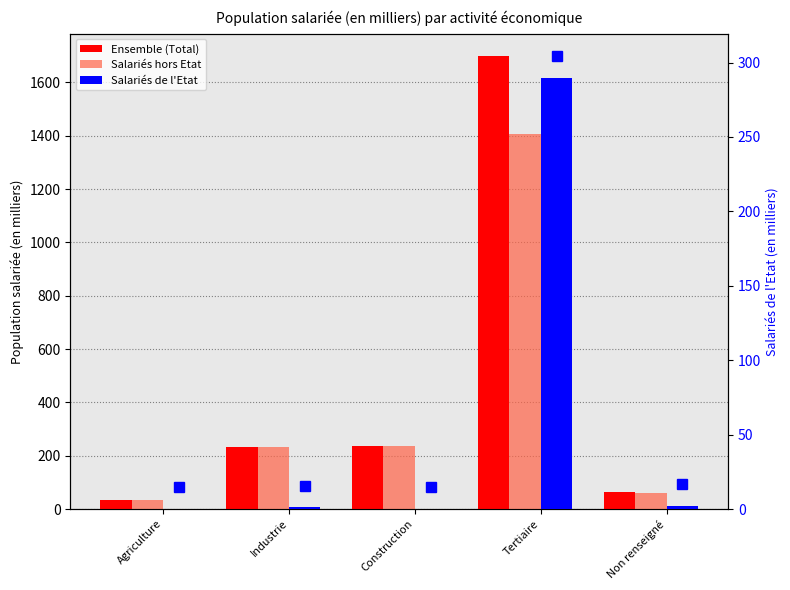

Reading left to right, list all the values displayed in this chart.

Ensemble (Total): 33.7	232.3	235.0	1697.8	63.9
Salariés hors Etat: 33.6	231.0	235.0	1408.1	61.6
Salariés de l'Etat: 0.0	1.3	0.0	289.7	2.3